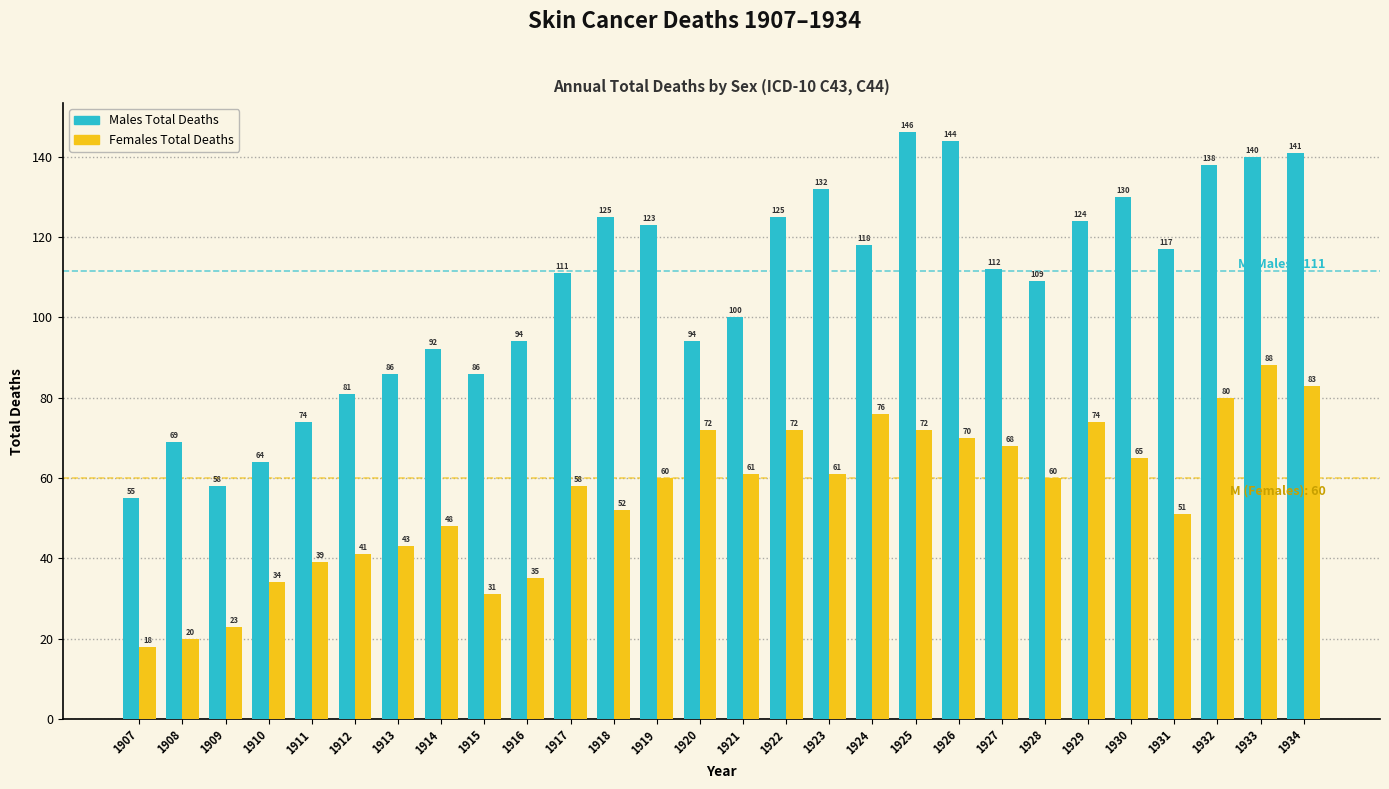

Reading left to right, transcribe all the data shown in this chart.

Males Total Deaths: 55	69	58	64	74	81	86	92	86	94	111	125	123	94	100	125	132	118	146	144	112	109	124	130	117	138	140	141
Females Total Deaths: 18	20	23	34	39	41	43	48	31	35	58	52	60	72	61	72	61	76	72	70	68	60	74	65	51	80	88	83